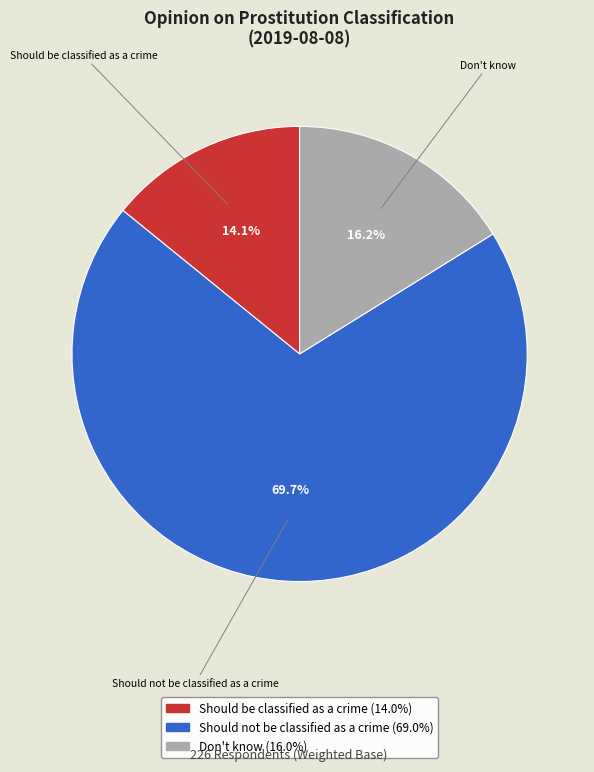

To the nearest percent, what is the average slice percentage?

33%